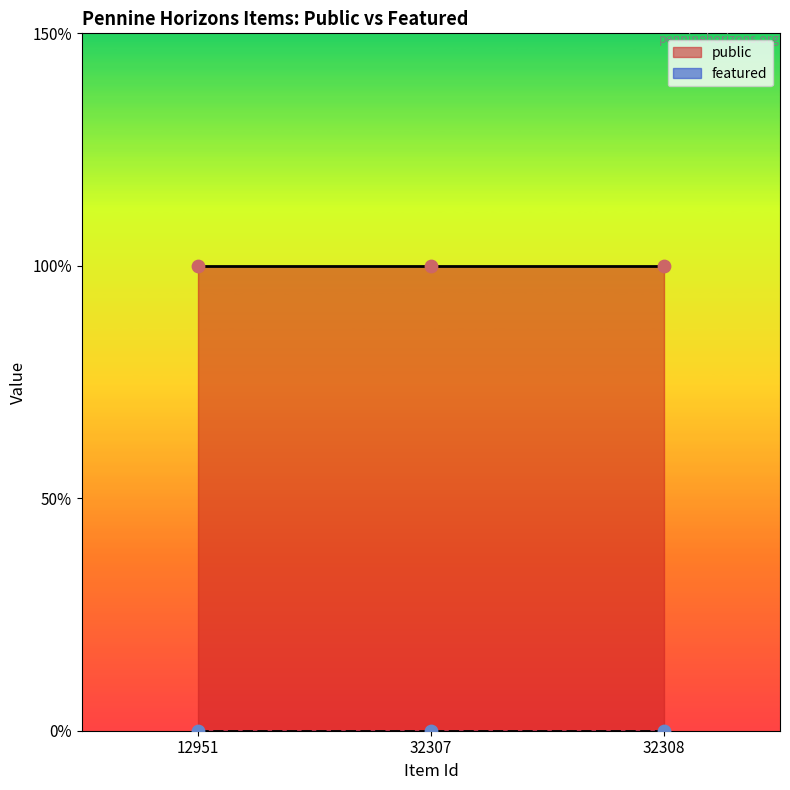

What is the total value across all series at 32307?

1